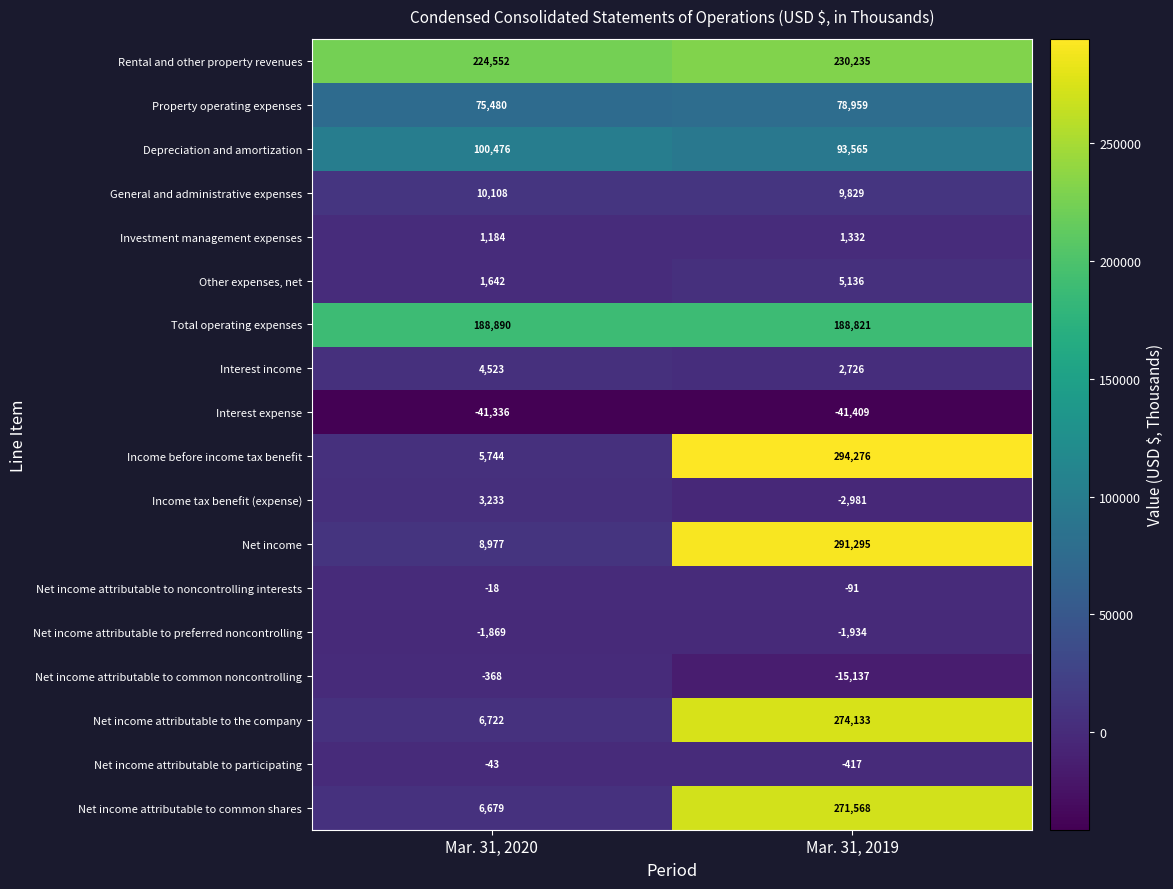

Between Mar. 31, 2020 and Mar. 31, 2019, which series saw the biggest shift?

Income before income tax benefit